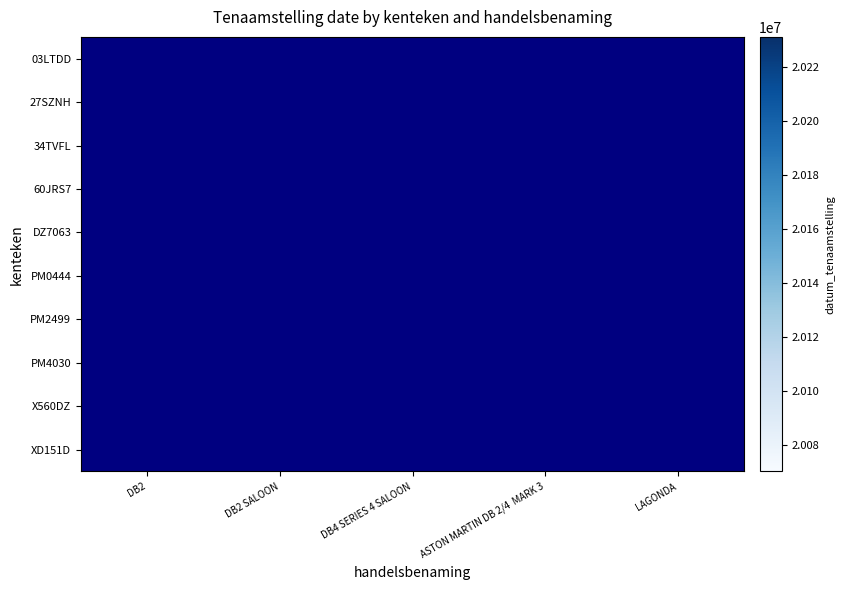

Rank the series by their maximum value, from lowest to highest.

03LTDD, 27SZNH, 34TVFL, 60JRS7, DZ7063, PM0444, PM2499, PM4030, X560DZ, XD151D